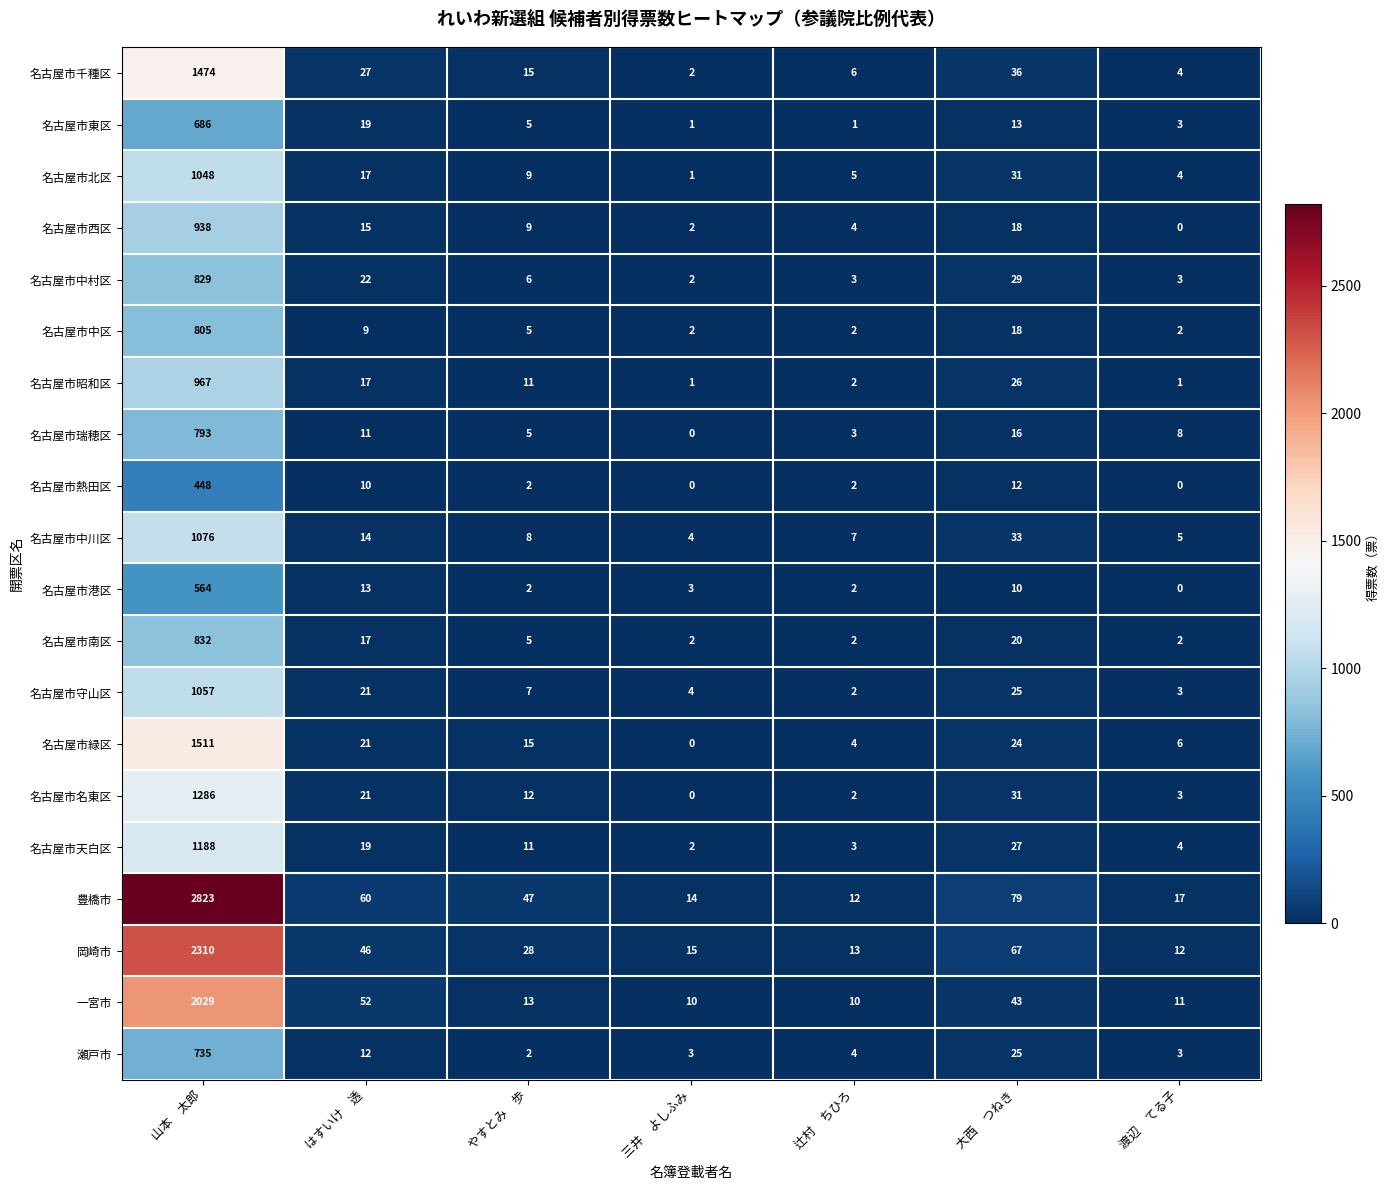

What is the approximate value of 名古屋市瑞穂区 at 山本　太郎, to the nearest 50?

800